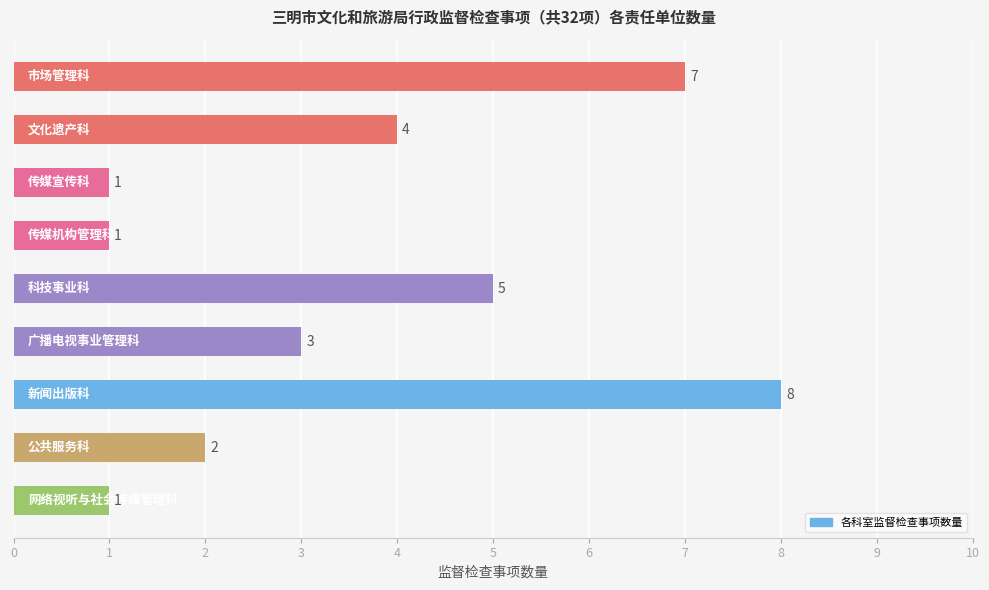

What is the average value?

4